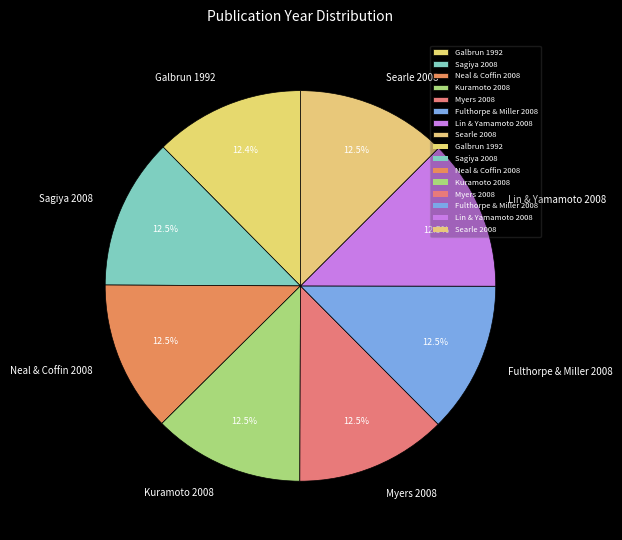

How many slices are in this pie chart?

8